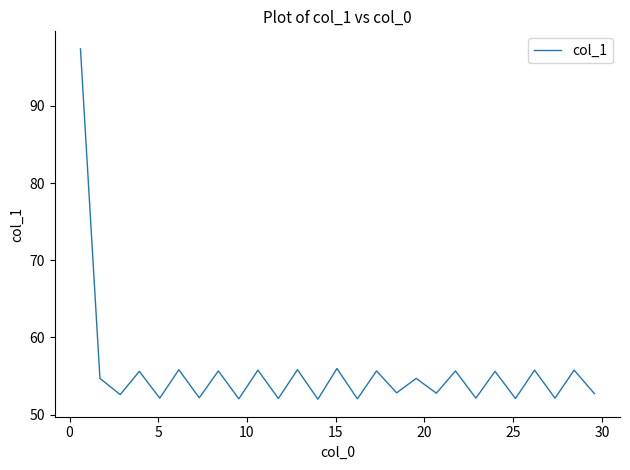

What is the maximum value shown in the chart?

97.4